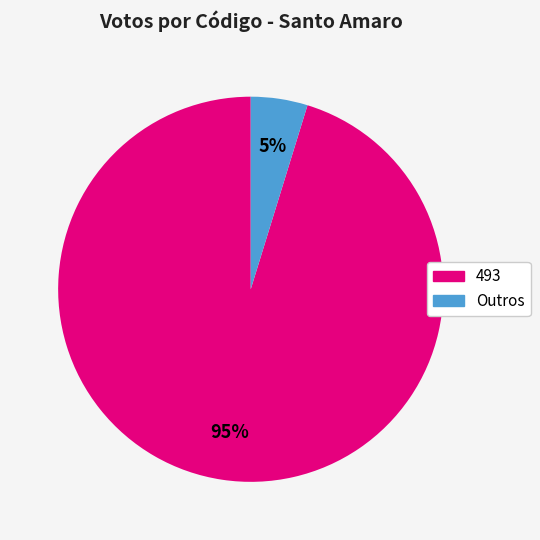

To the nearest percent, what is the average slice percentage?

50%